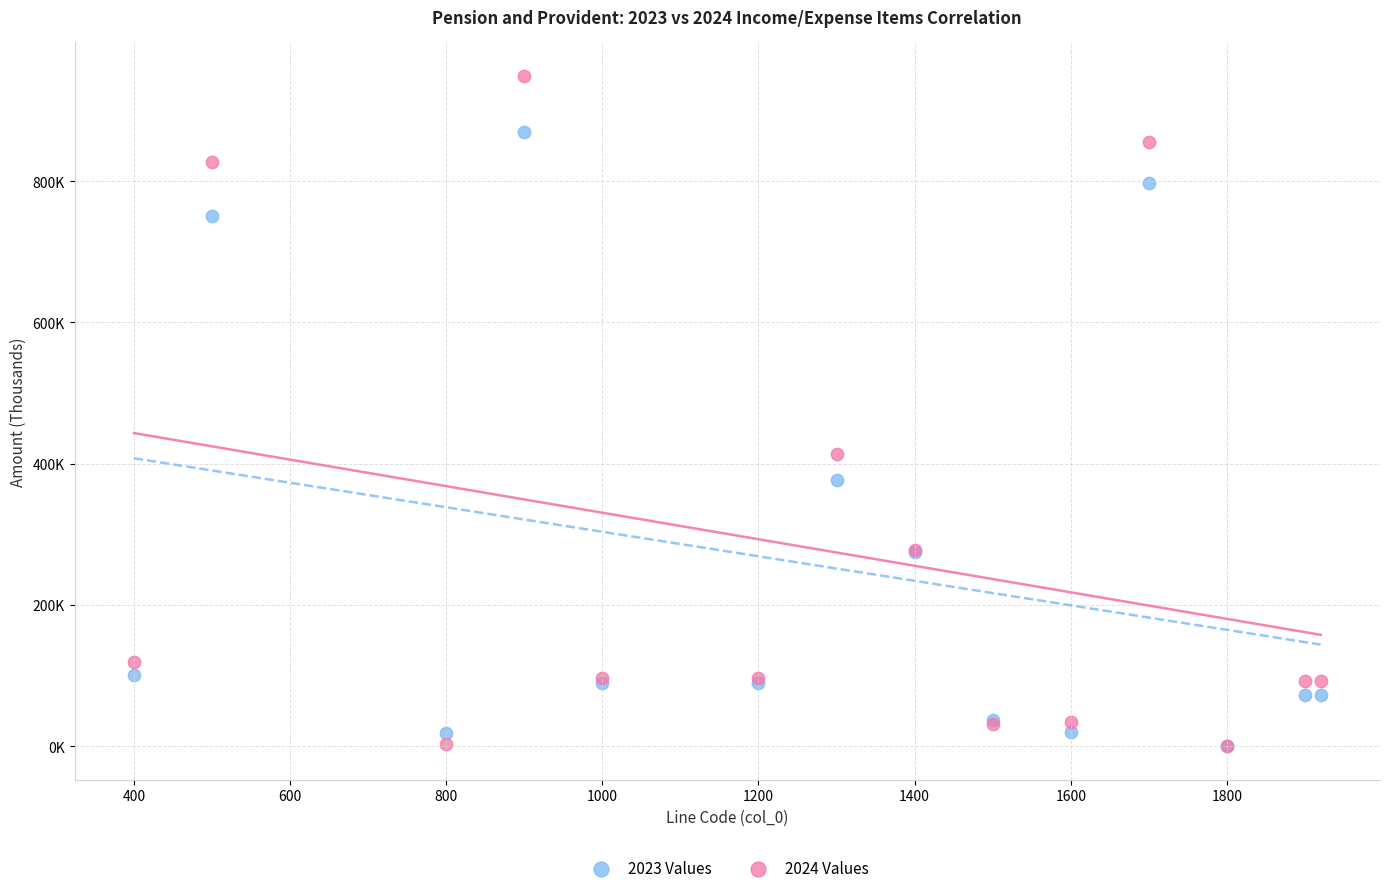

Which series contains the highest Y value?

2024 Values